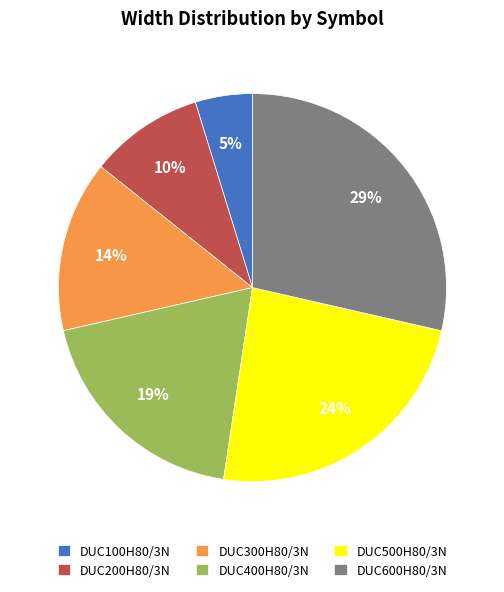

How many slices are in this pie chart?

6